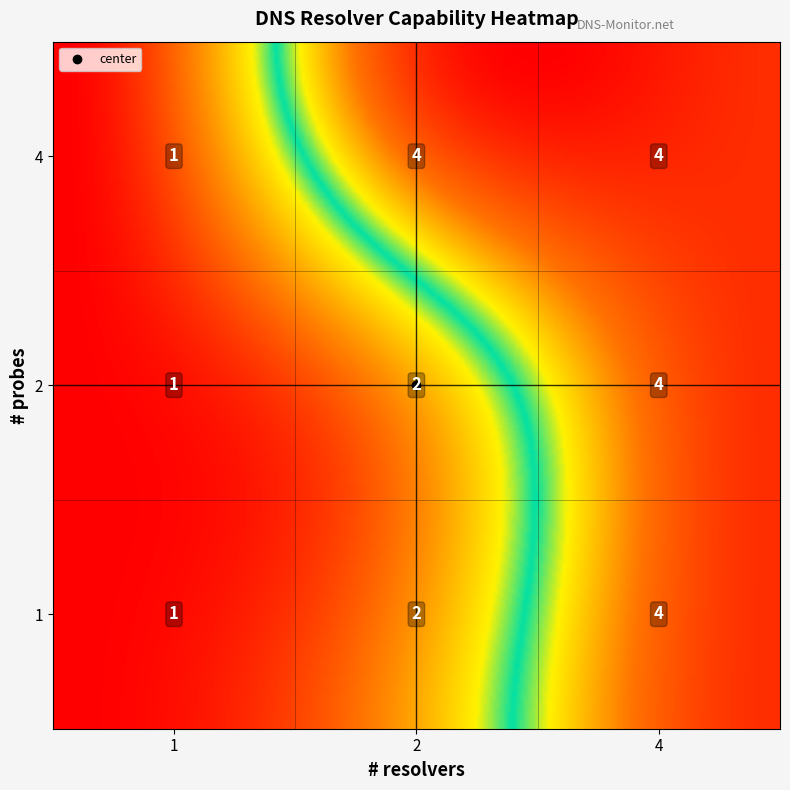

Rank the categories by 4 value from highest to lowest.

4, 2, 1